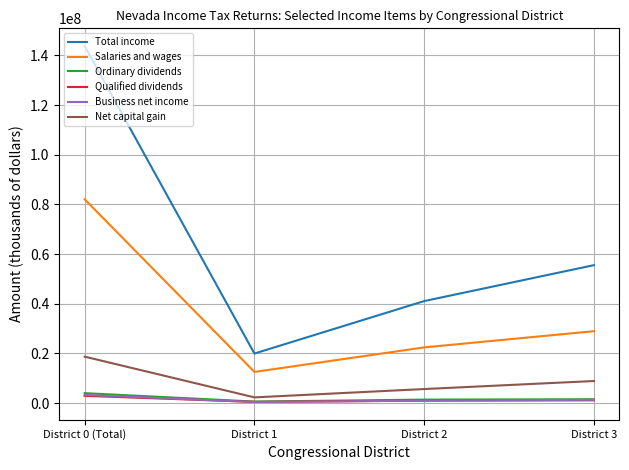

What is the sum of the Ordinary dividends values at District 2 and District 0 (Total)?

5441627